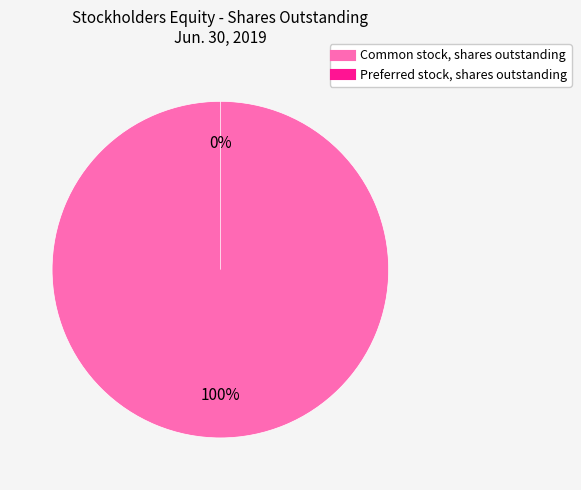

How many segments does this pie chart have?

2